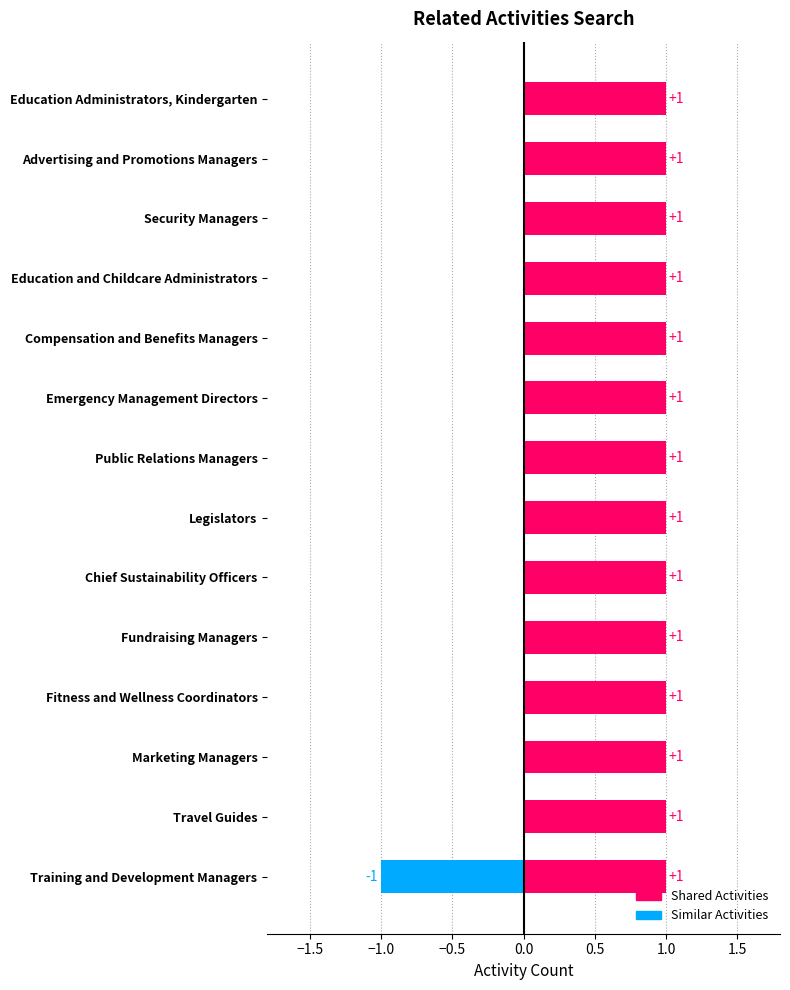

Which series has the widest spread of values?

Similar Activities